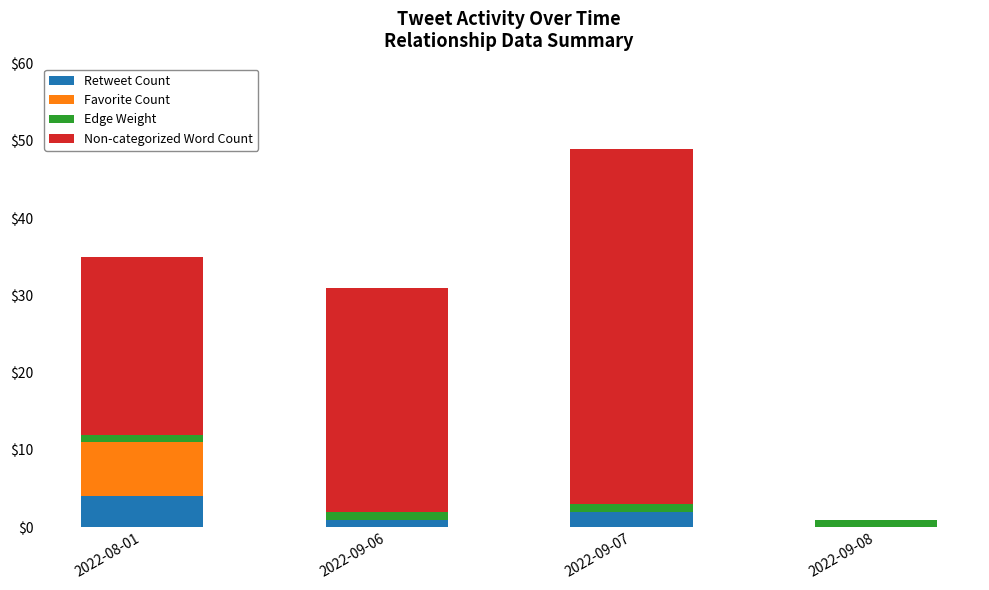

What is the maximum value for Retweet Count?

4